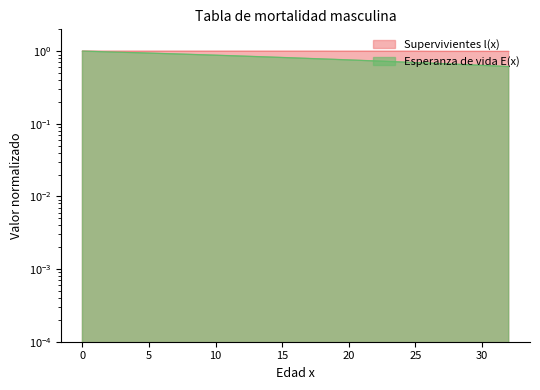

Does the chart display data point markers on the line(s)?

No